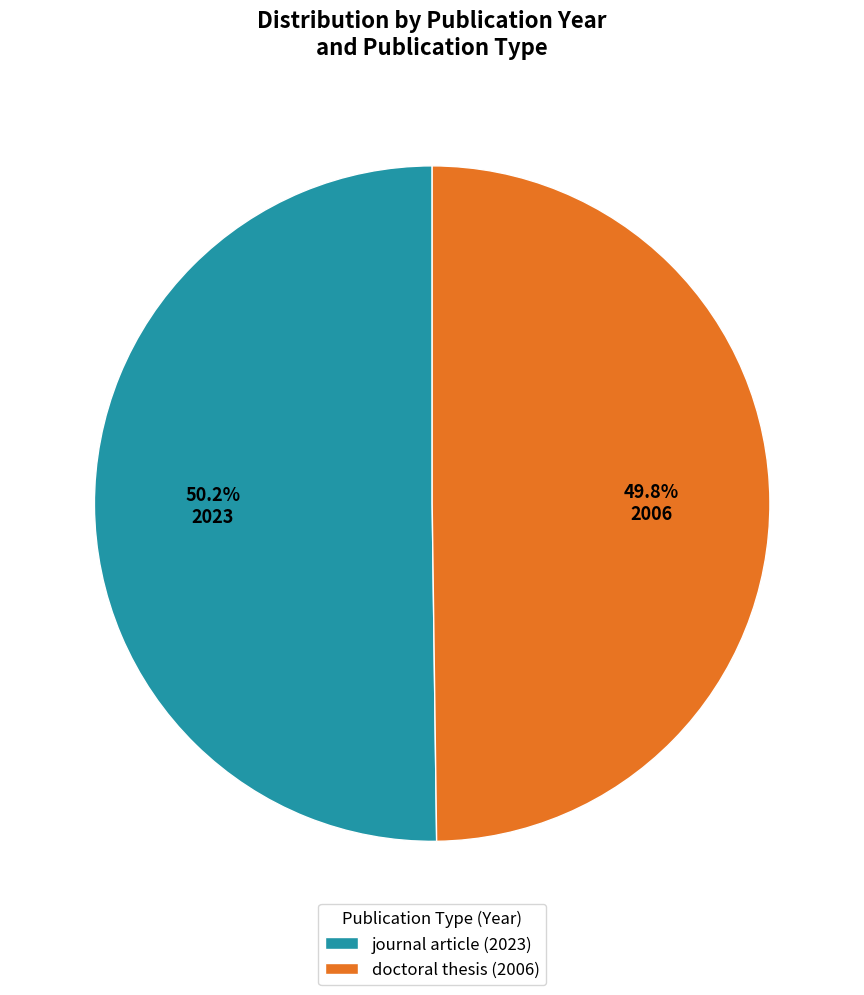

The doctoral thesis (2006) slice represents 38% of the pie. True or false?

False